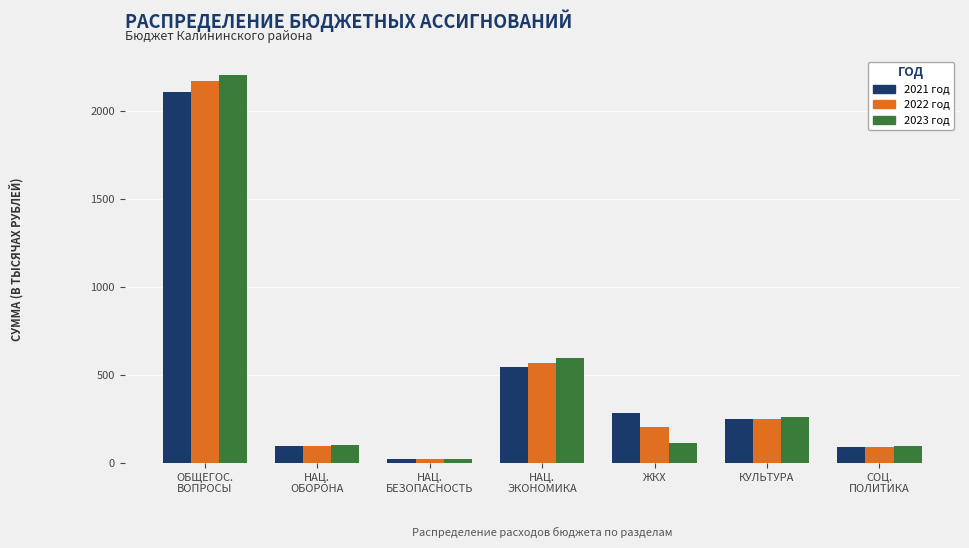

Which series has the widest spread of values?

2023 год